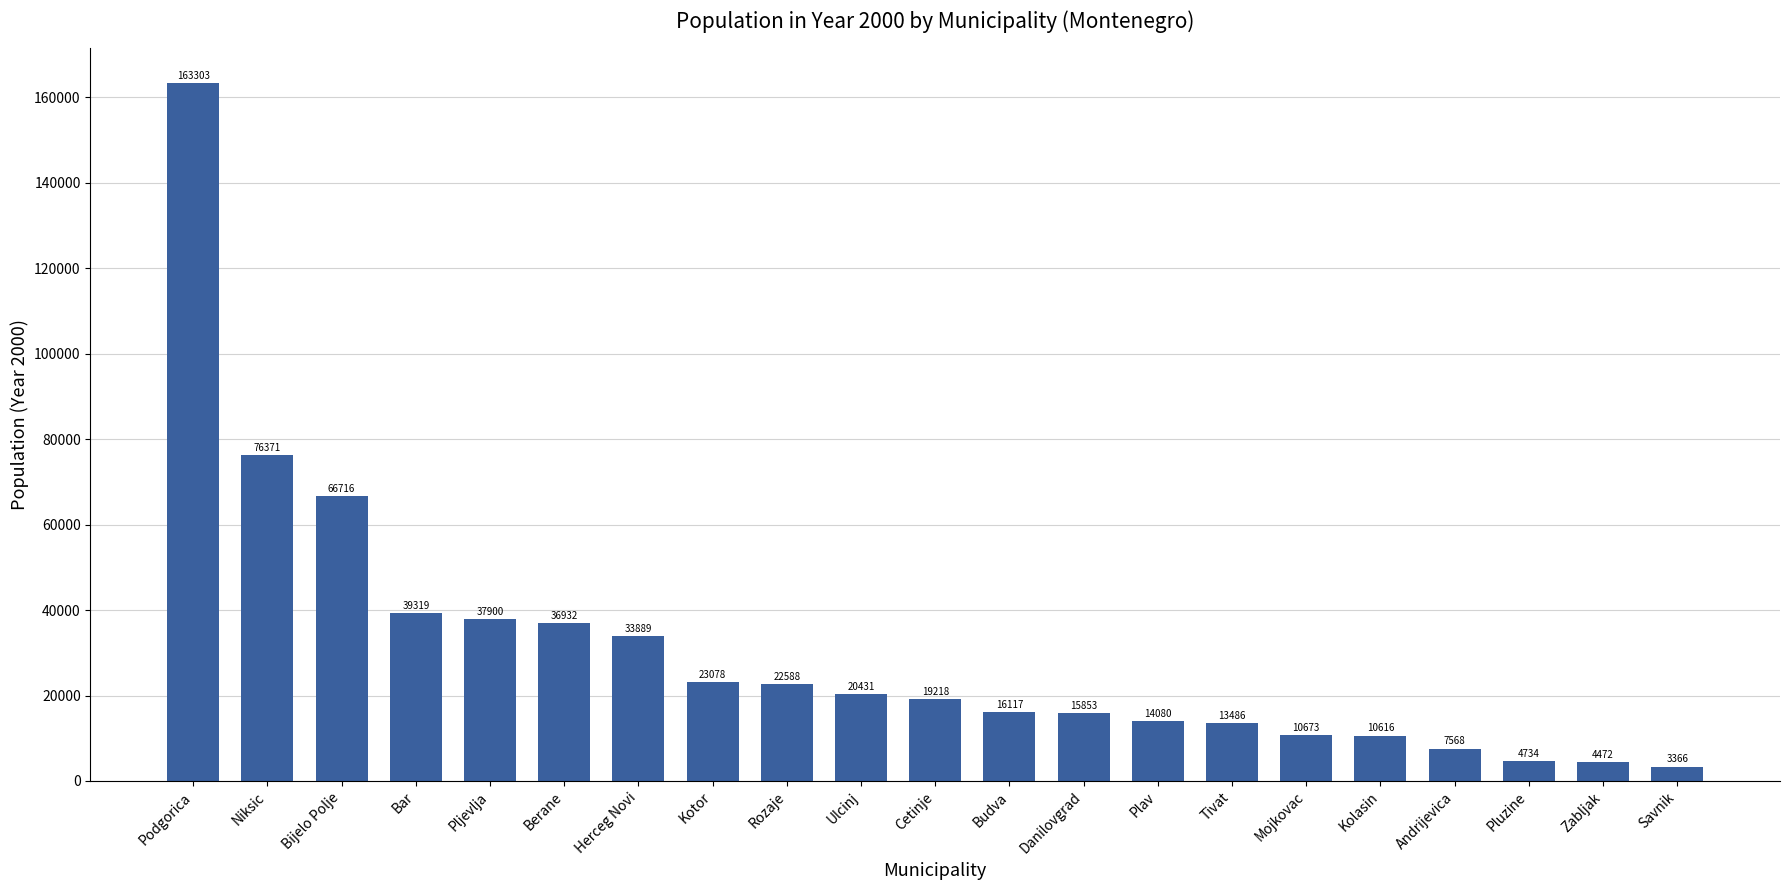

What is the change in value from Niksic to Bar?

-37051.6